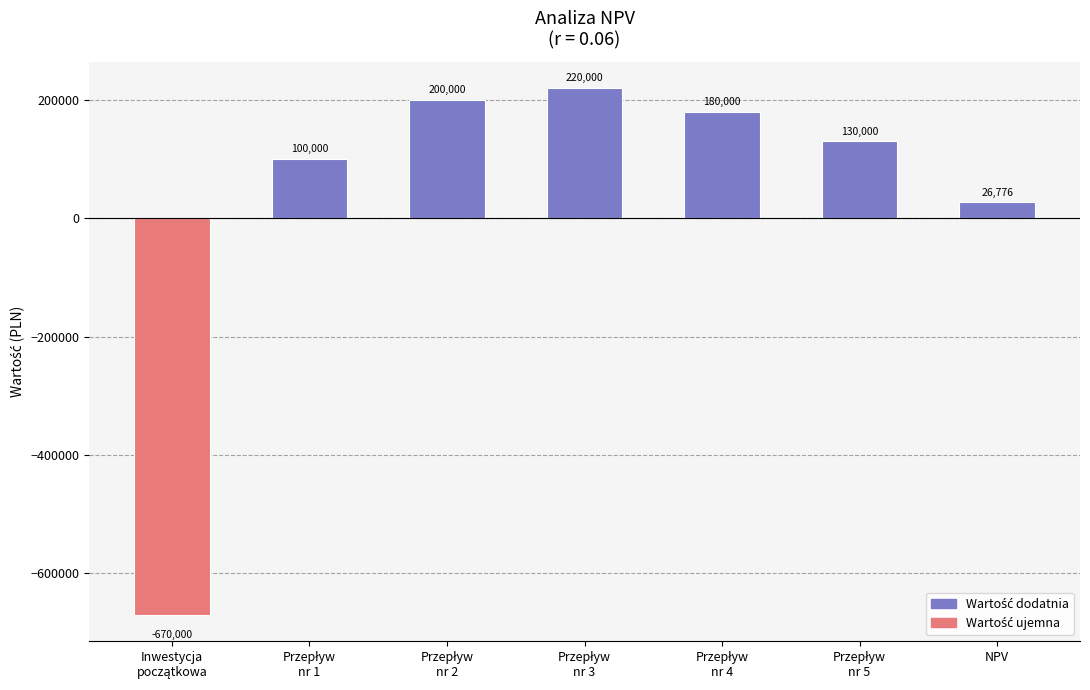

What is the minimum value shown in the chart?

-670000.0